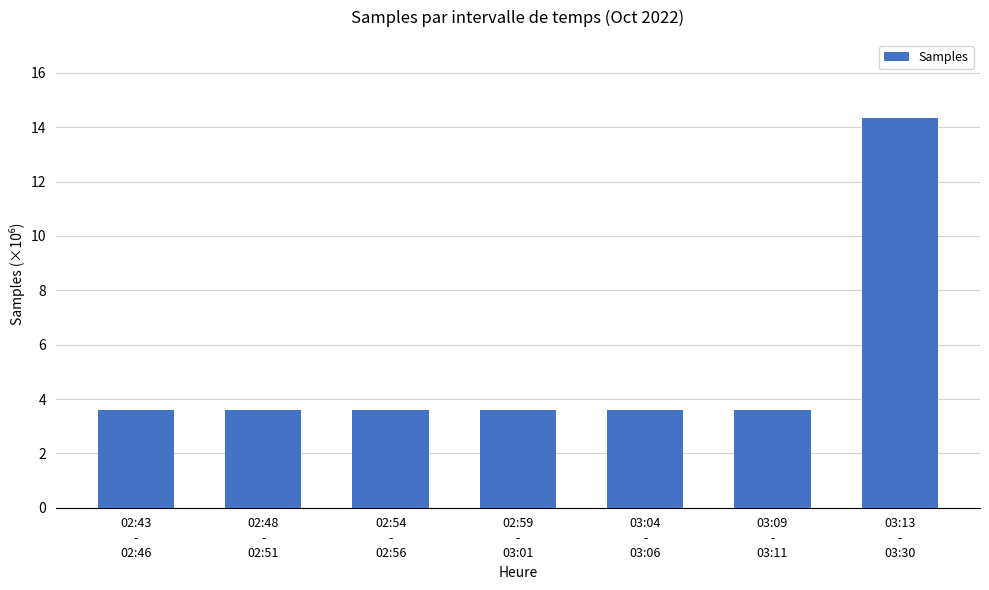

Reading left to right, what are all the values shown in this chart?

3.6	3.6	3.6	3.6	3.6	3.6	14.3